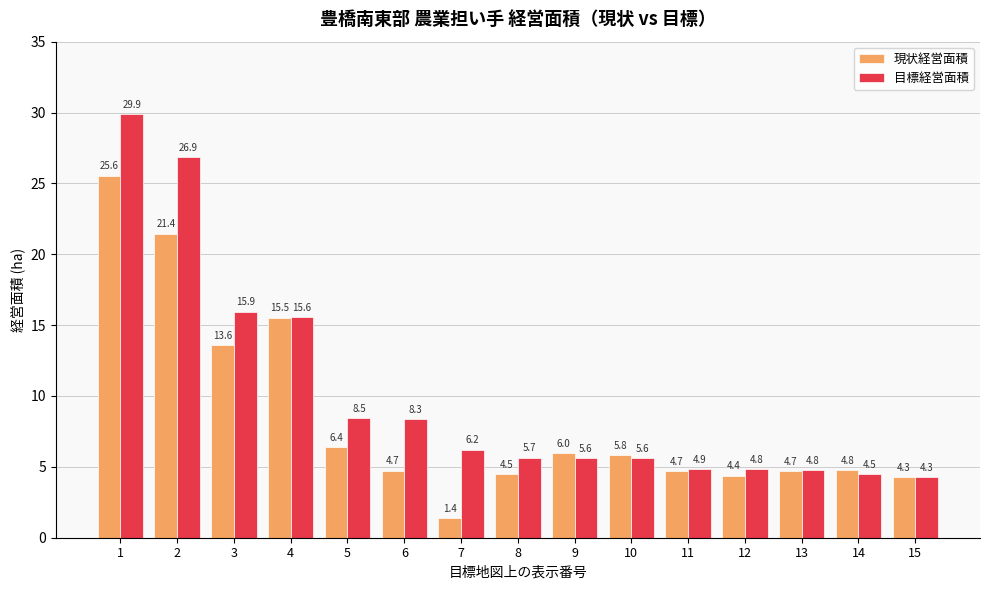

What is the average value of the 目標経営面積 series?

10.1